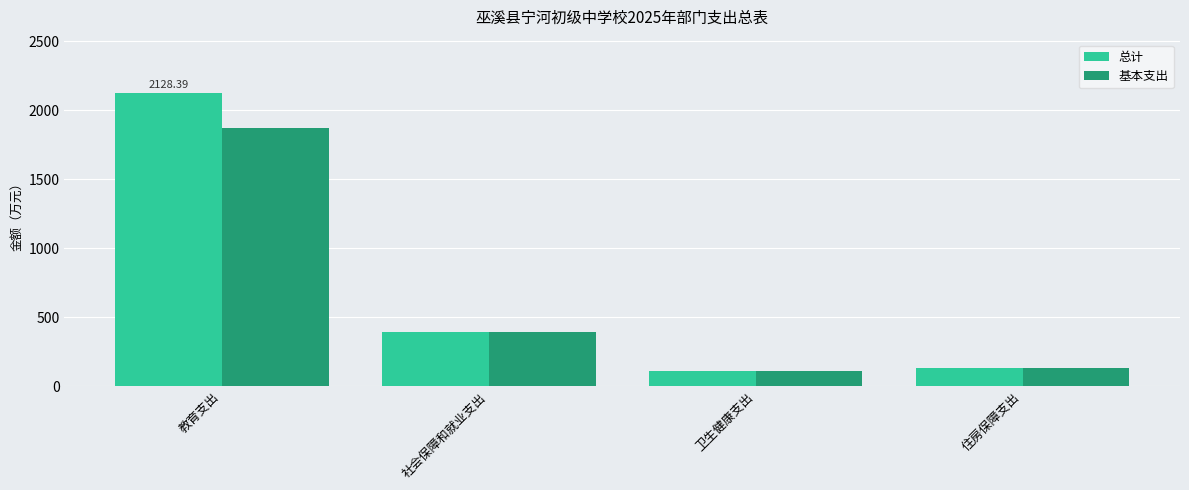

How many values in the 总计 series exceed 392?

2